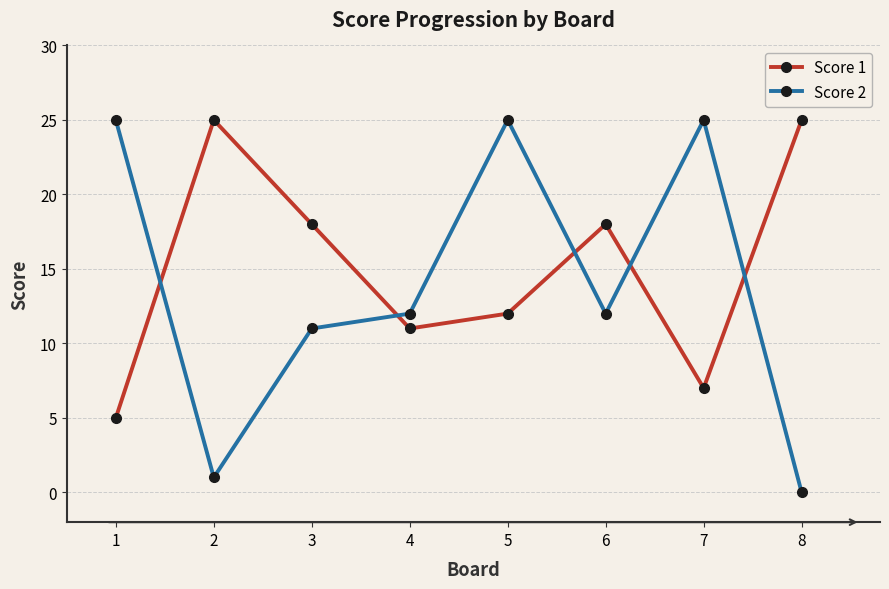

Where do Score 2 and Score 1 first cross each other?

1 and 2